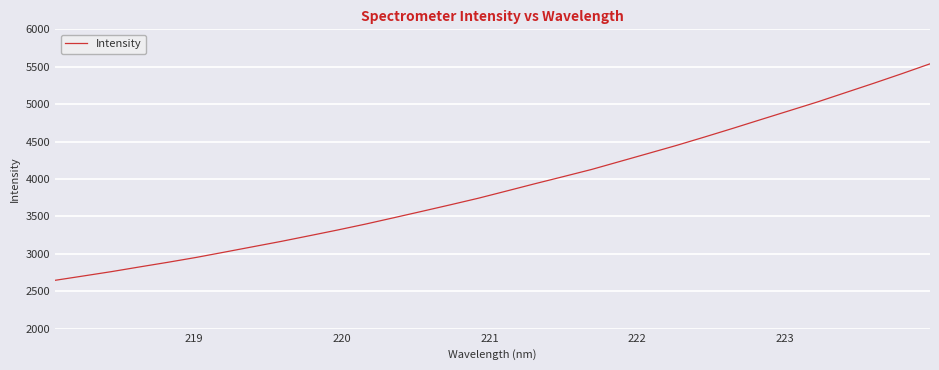

Does the chart display data point markers on the line(s)?

No